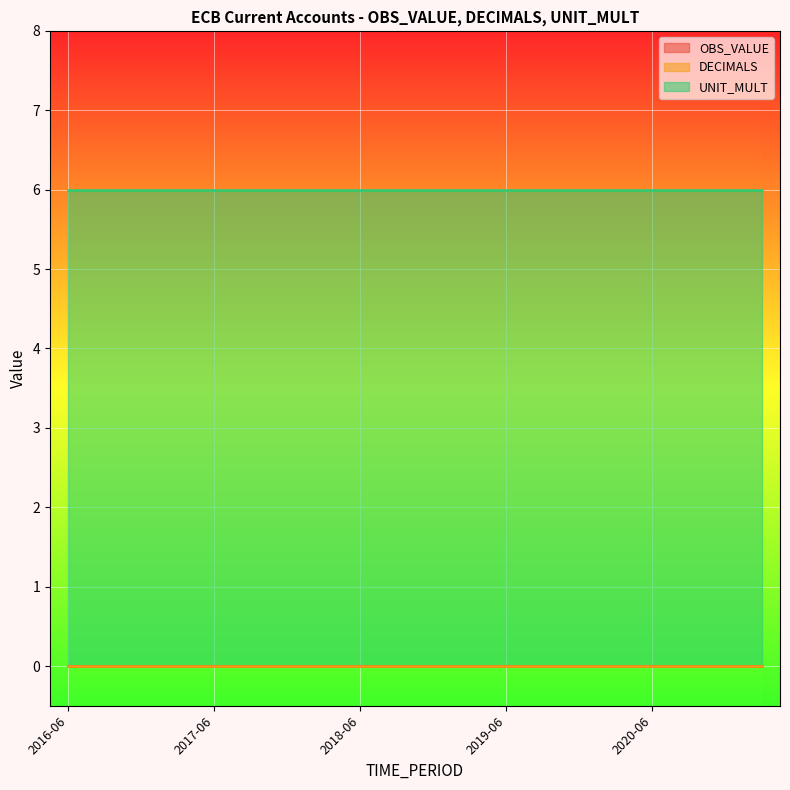

True or false: UNIT_MULT and OBS_VALUE cross at least once.

False